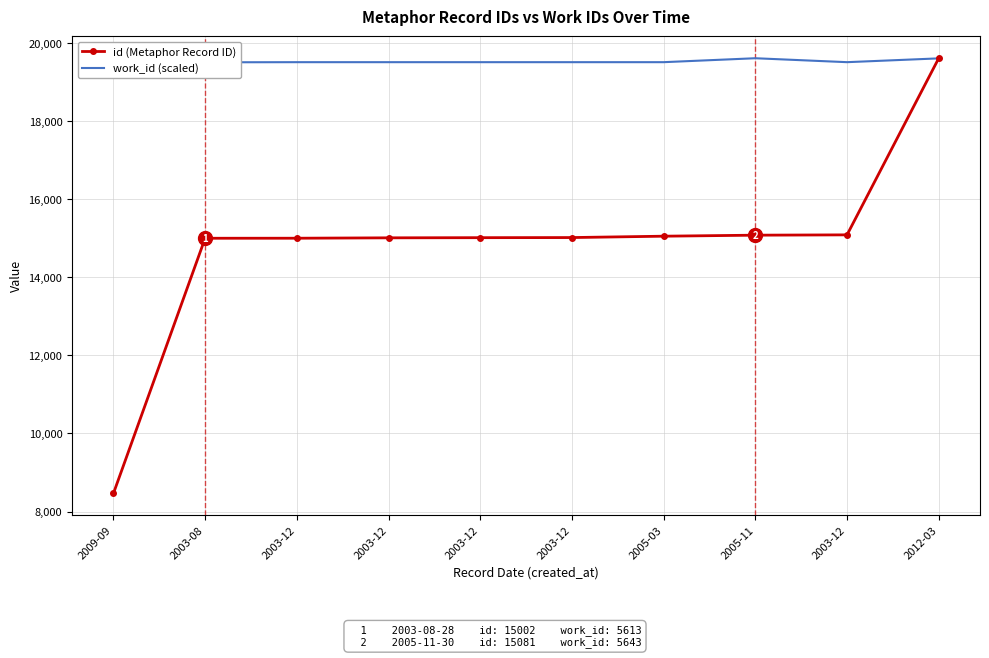

At how many categories does at least one series exceed 10006?

10